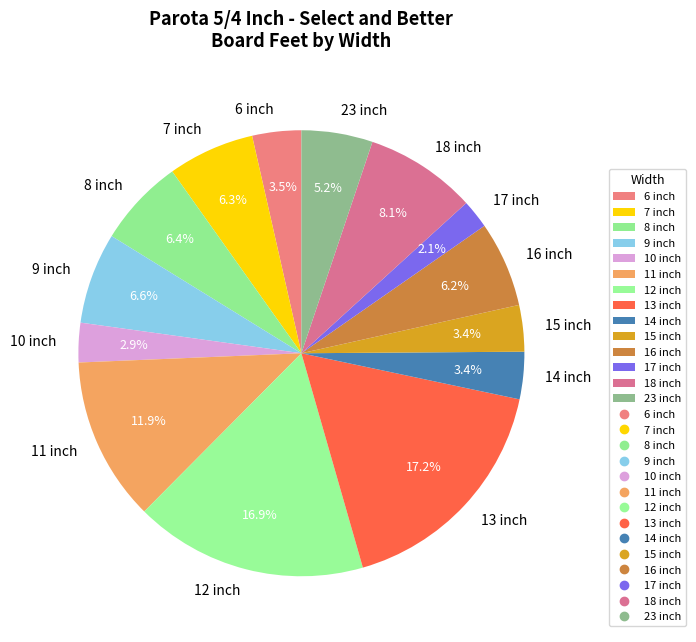

Which slice is the smallest?

17 inch